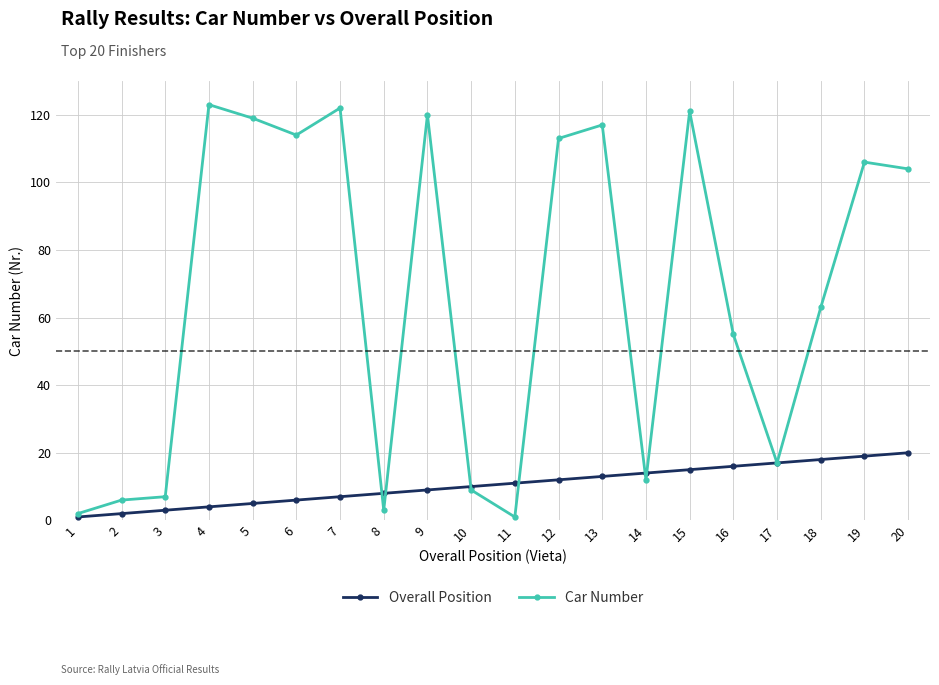

Which series has the largest range (max minus min)?

Car Number